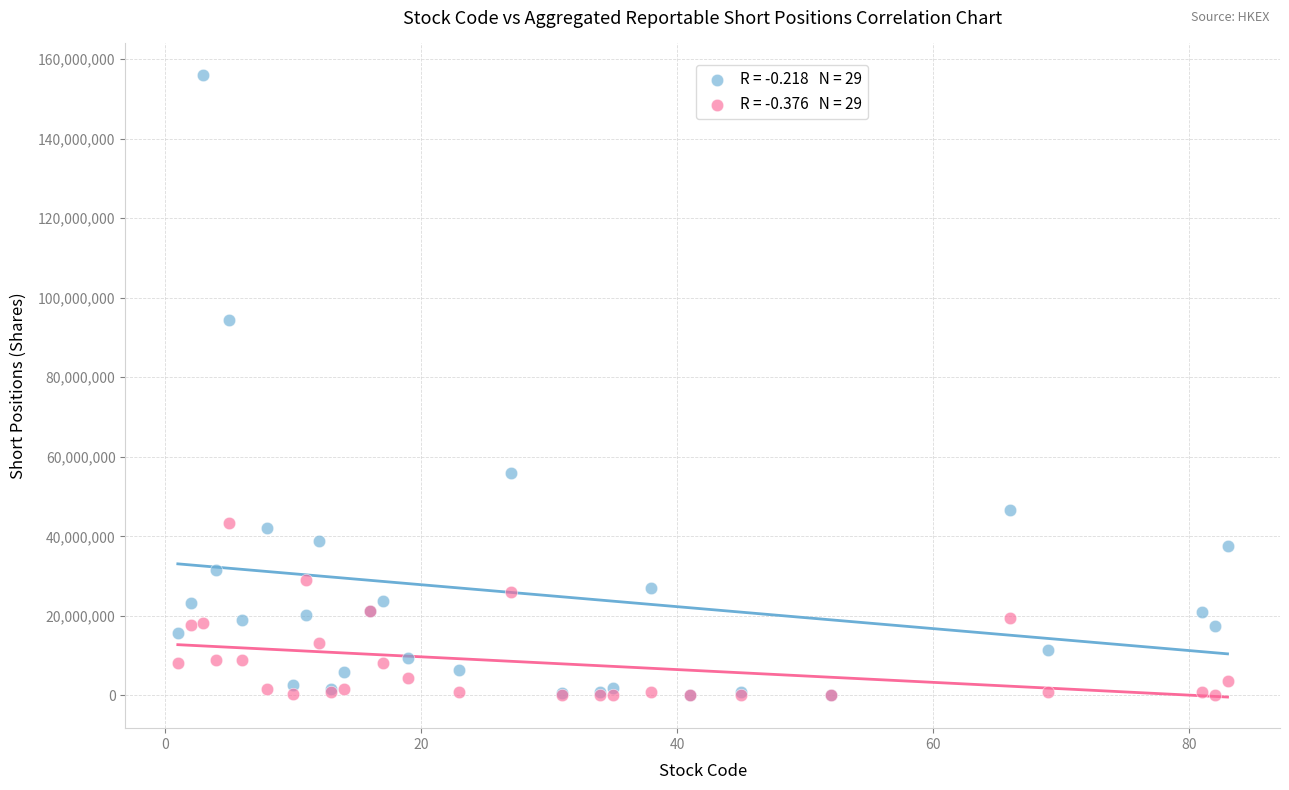

Across all series, what Y value is closest to 78042684?

94331359.0